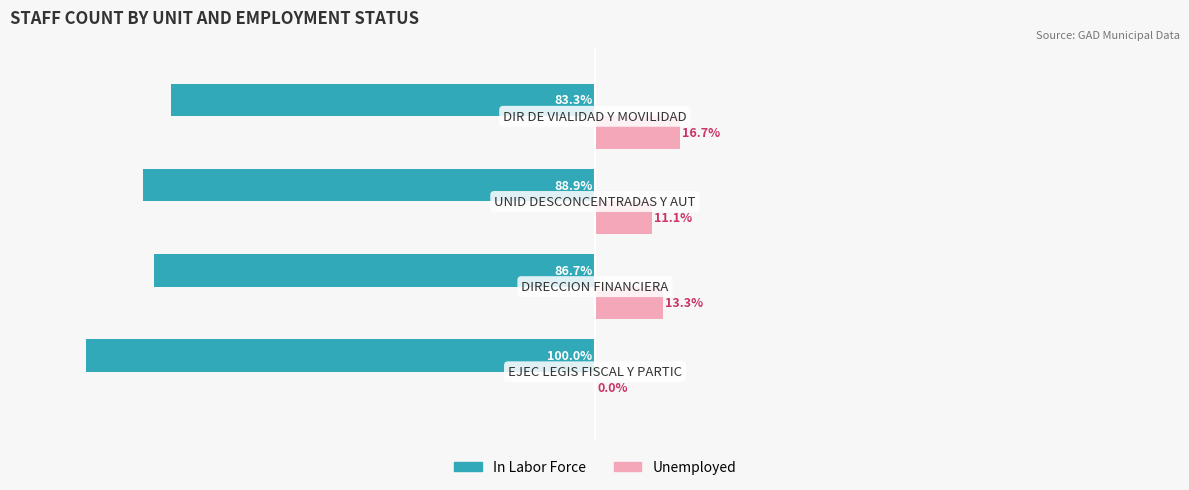

List the series in order of their peak value, lowest first.

In Labor Force, Unemployed